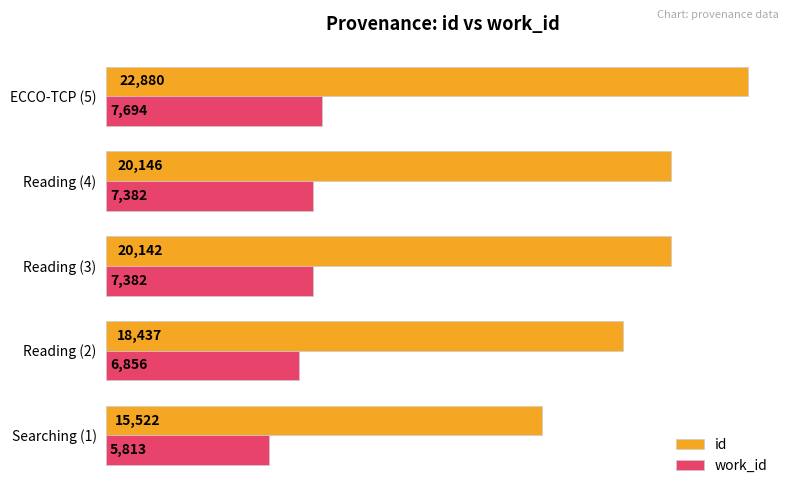

Count the work_id values in the range 6856 to 7382.

3